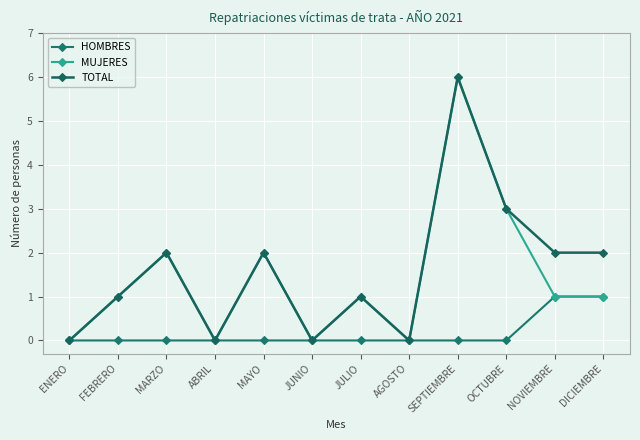

True or false: TOTAL has a value of -4 at JUNIO.

False